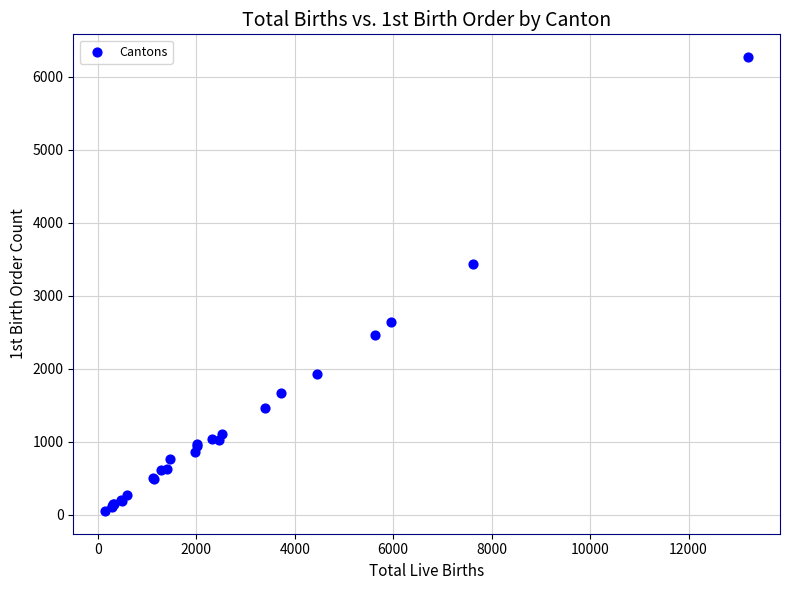

What Y value in the scatter plot is closest to 3159?

3437